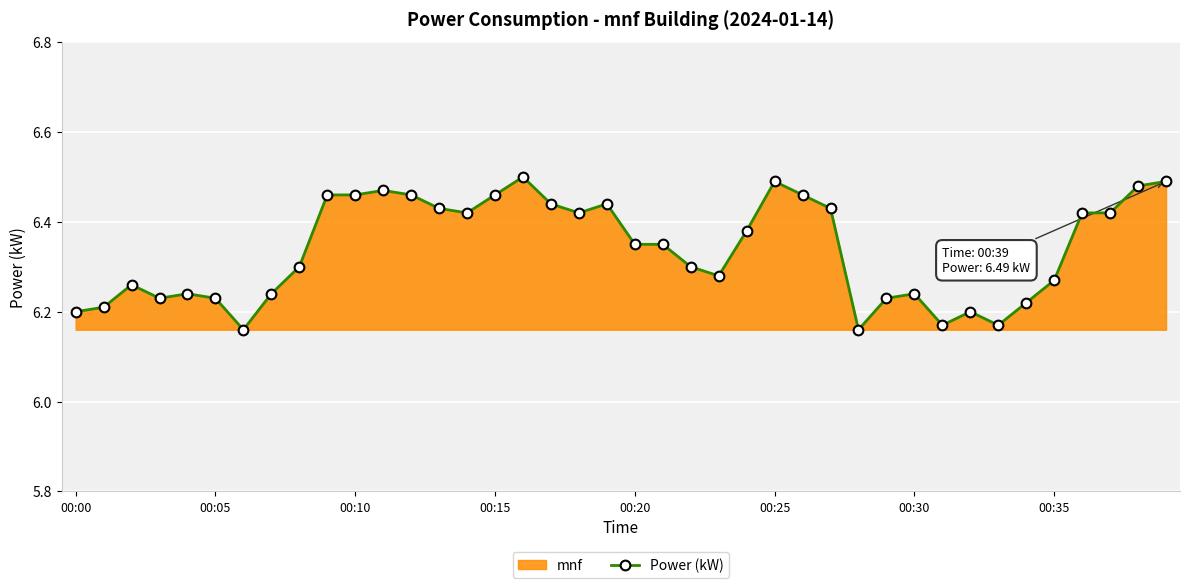

The chart shows a value of 2.5 at 00:30. True or false?

False